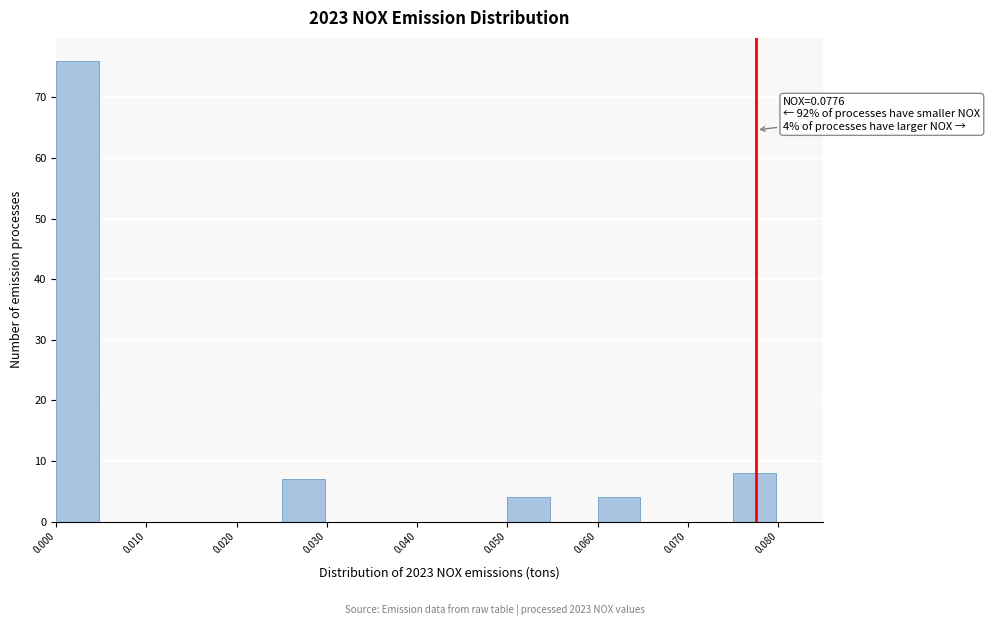

Which range on the x-axis has the tallest bar?

0.000 to 0.005